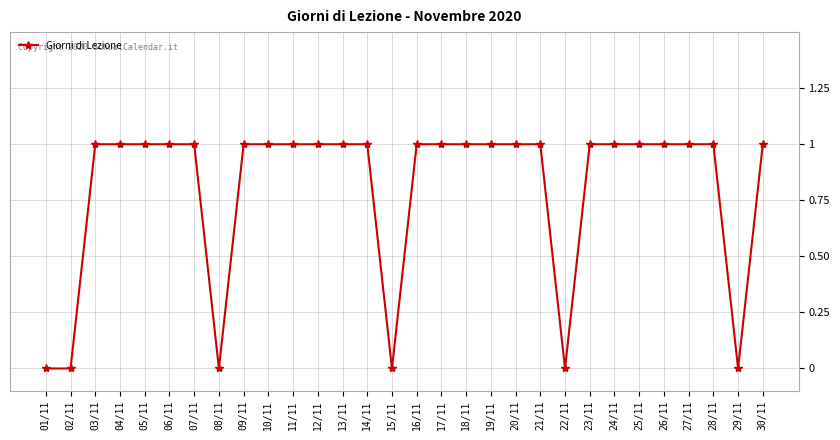

How many distinct data groups are displayed?

1